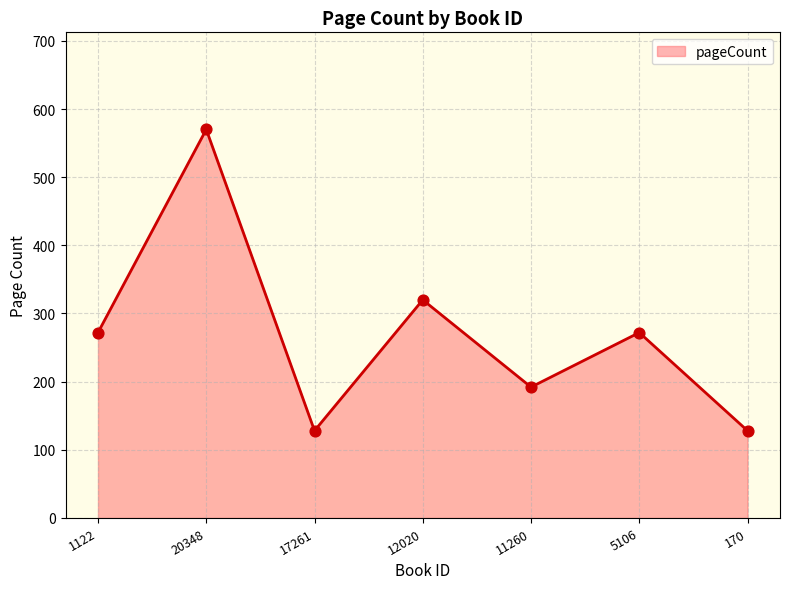

What is the change in value from 20348 to 12020?

-250